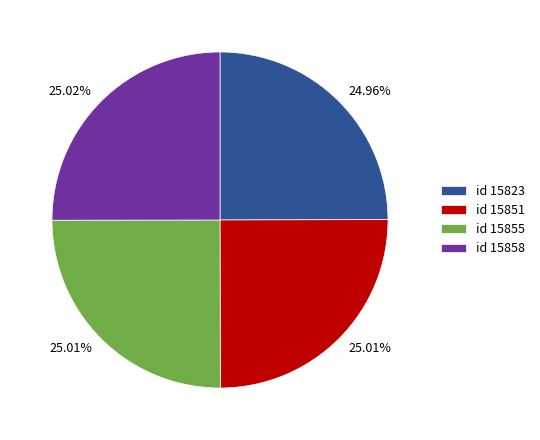

Is id 15855 the majority of the pie?

No